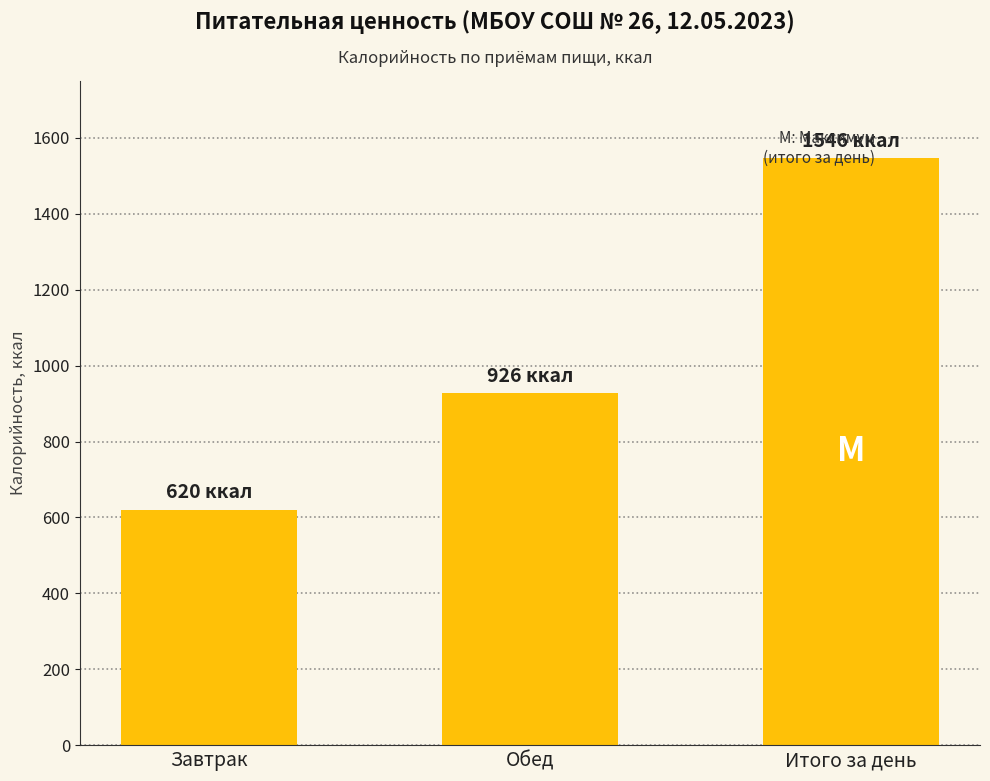

Which category has the highest value across all series?

Итого за день